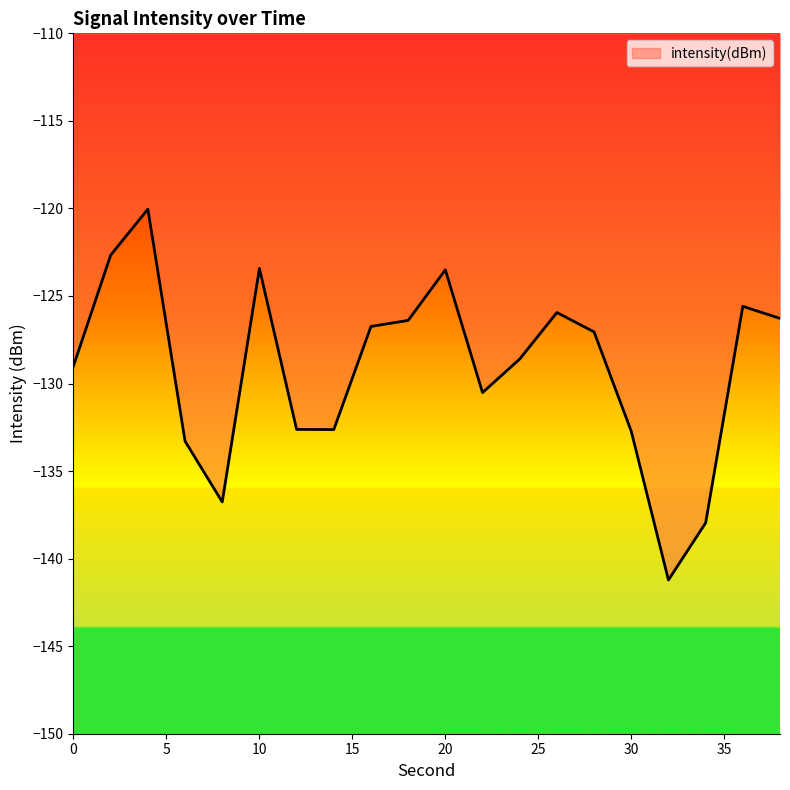

What is the greatest value displayed?

-120.0